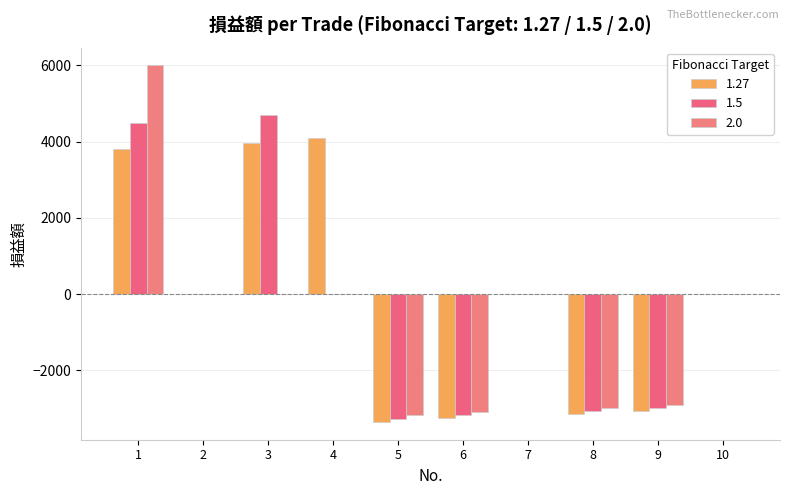

Where does the 1.27 series first go above 0?

1